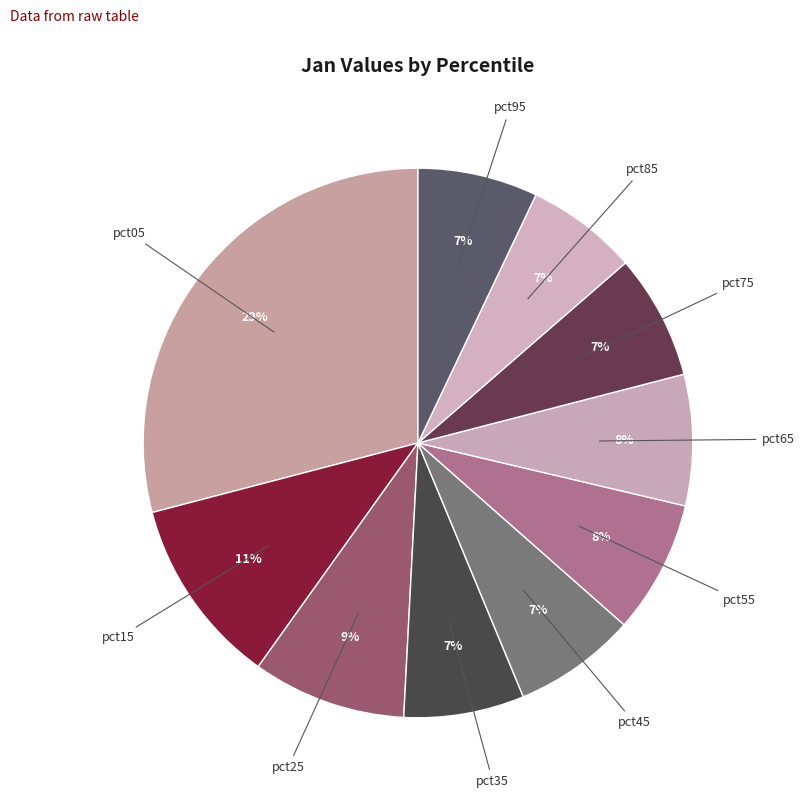

Count the number of slices in the pie.

10